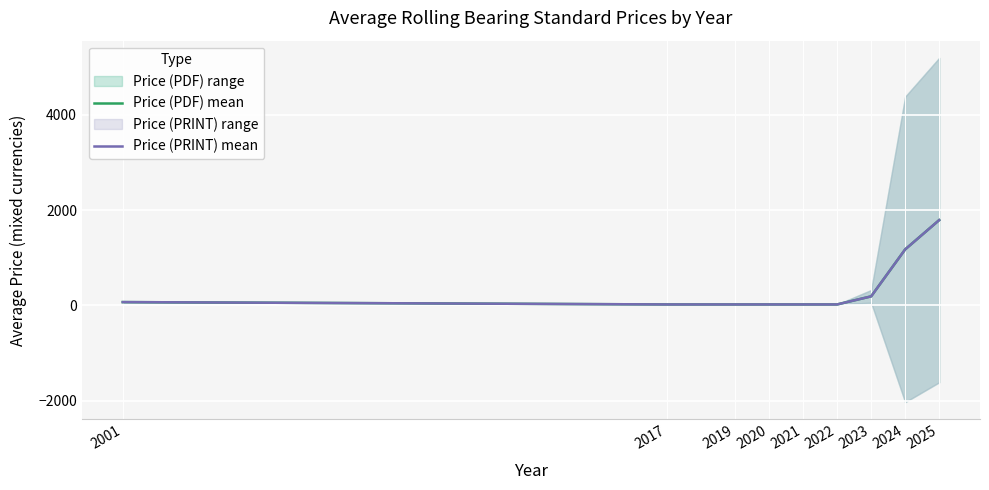

True or false: Price (PDF) mean and Price (PRINT) mean cross at least once.

False